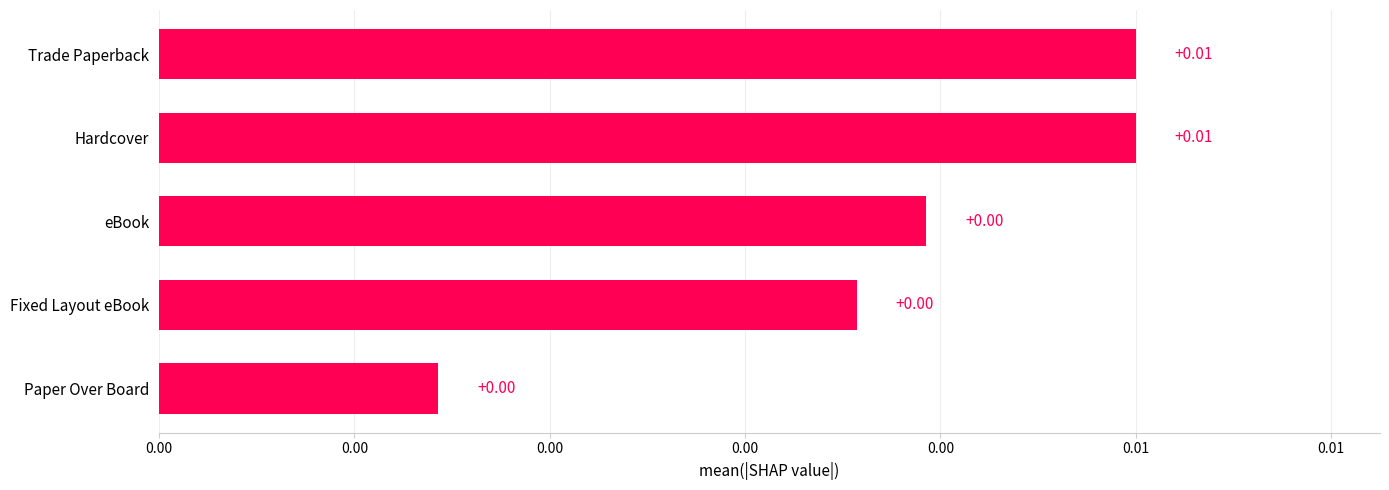

Does the chart contain any negative values?

No